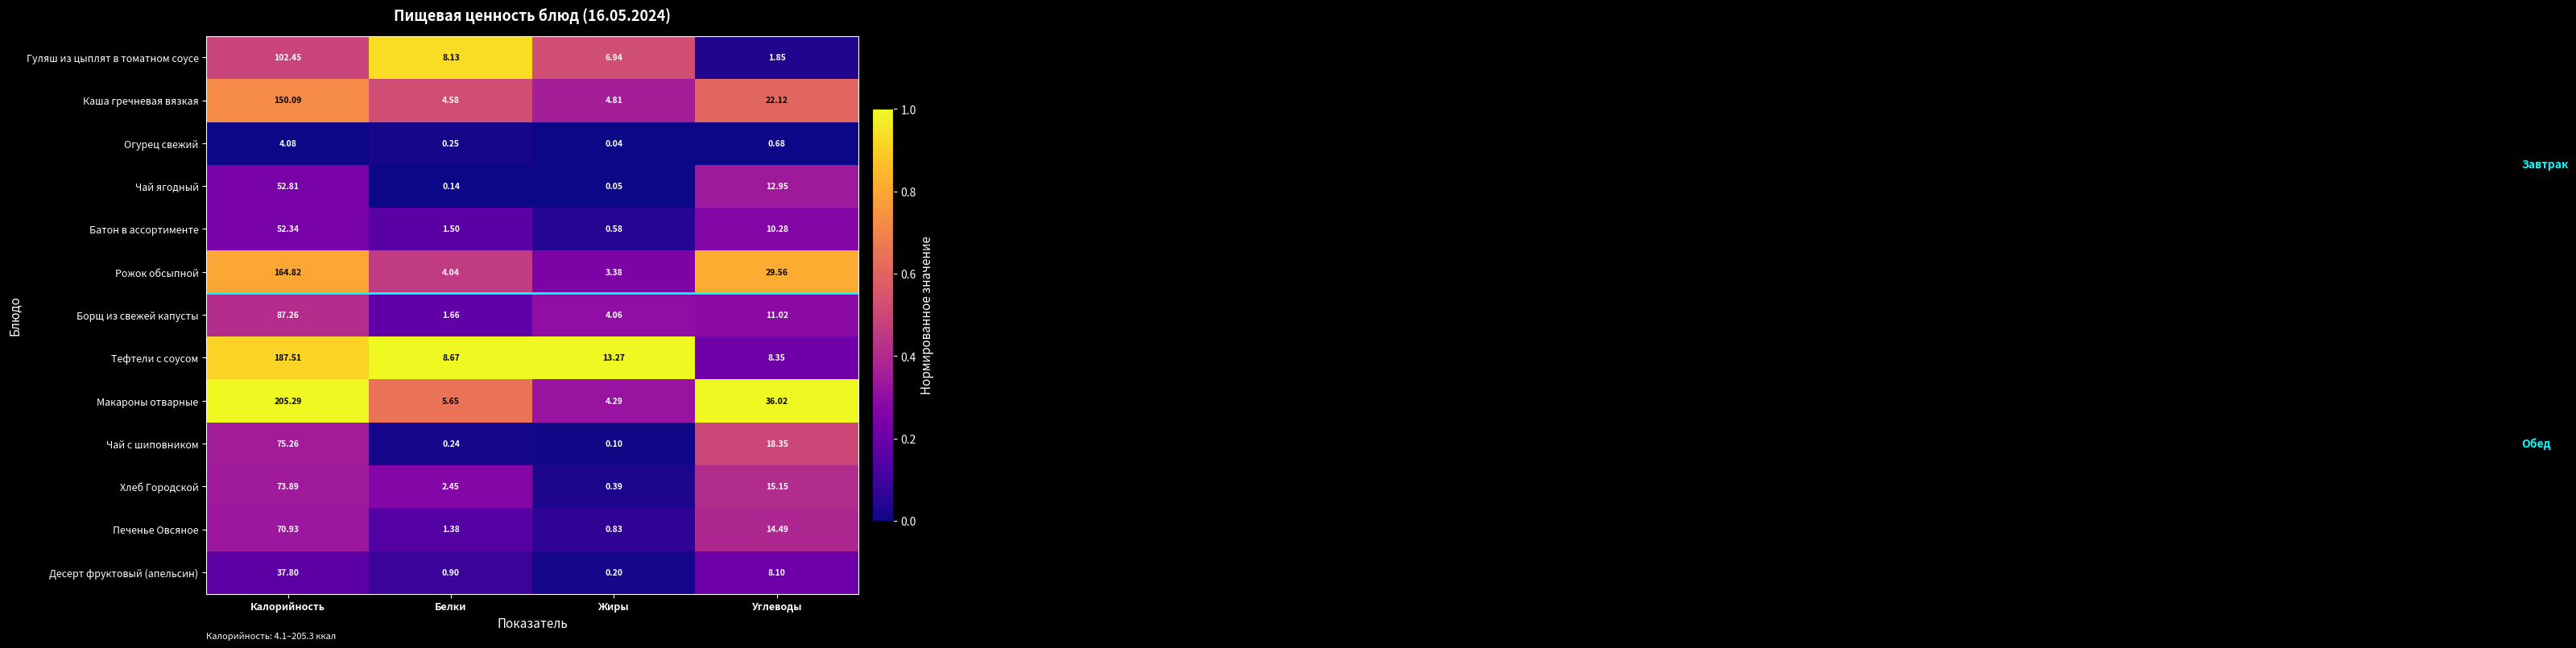

Which series has the widest spread of values?

Макароны отварные